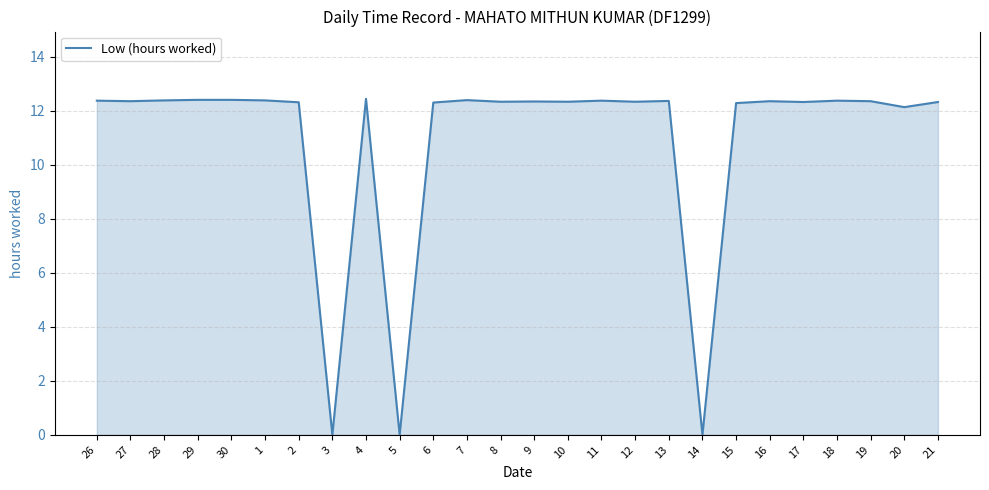

The chart shows a value of 6.6 at 28. True or false?

False